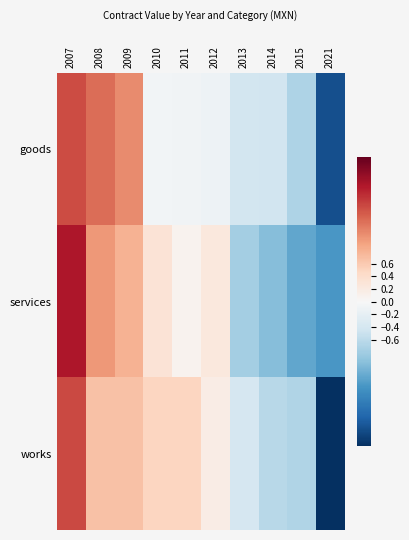

At which category does the chart reach its peak across all series?

2007